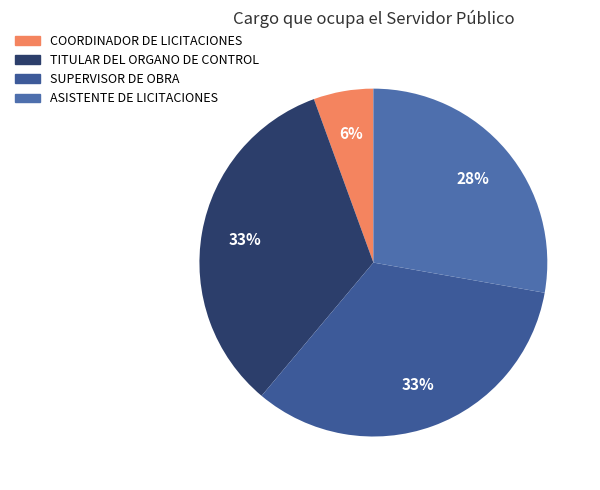

Count the number of slices in the pie.

4